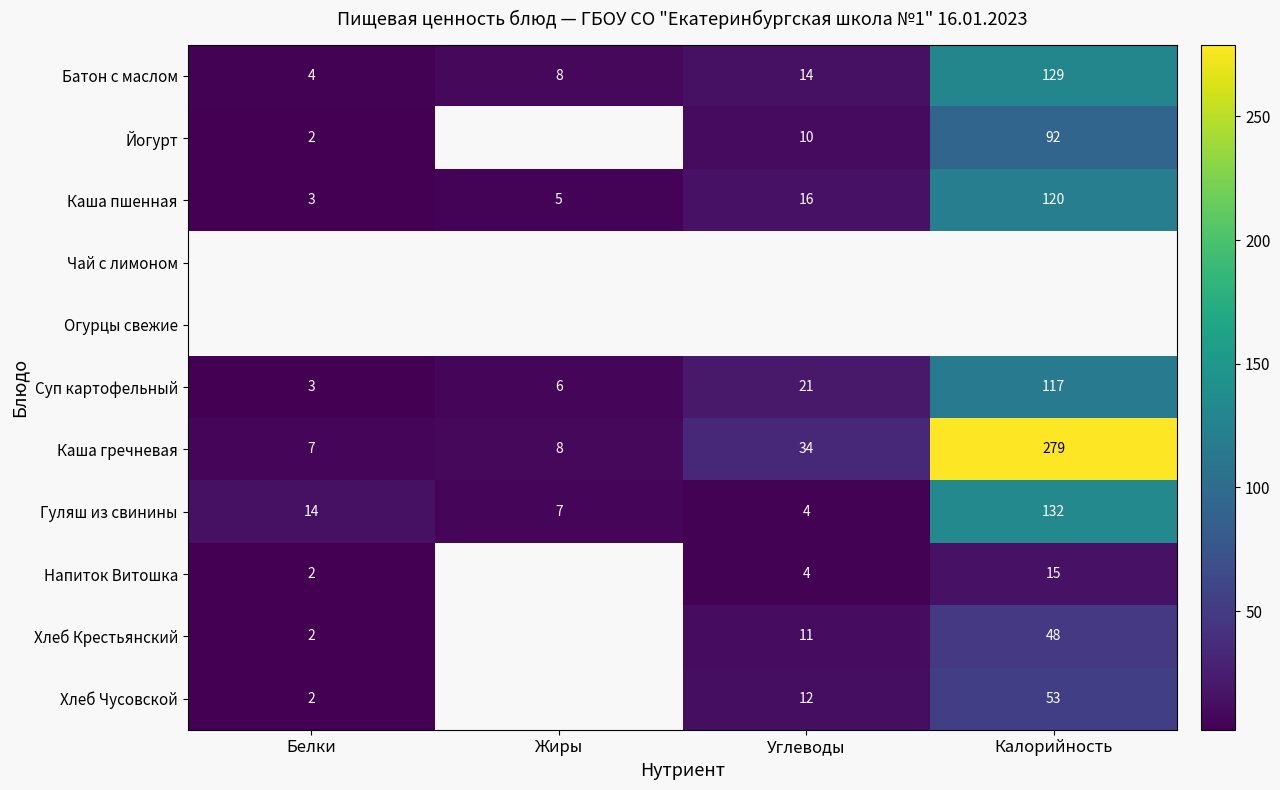

What is the average value of the Каша гречневая series?

82